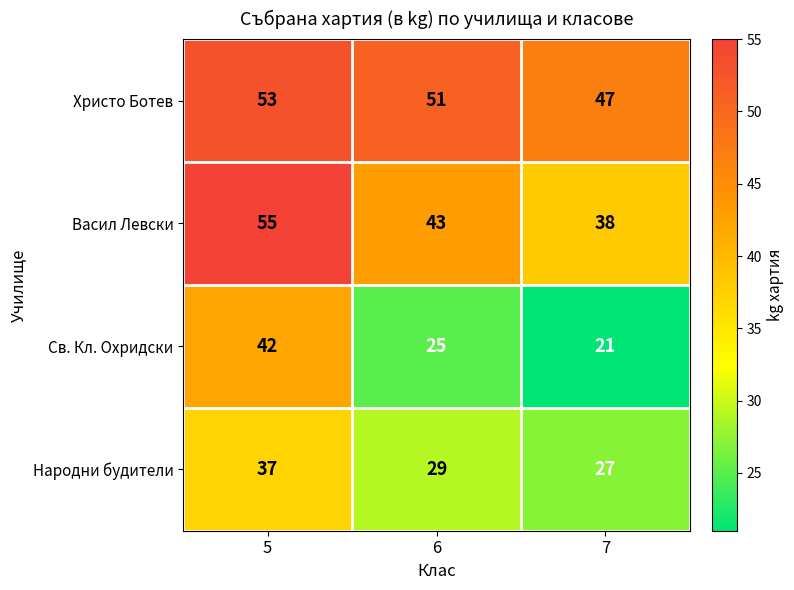

At which label does Св. Кл. Охридски first exceed 25?

5